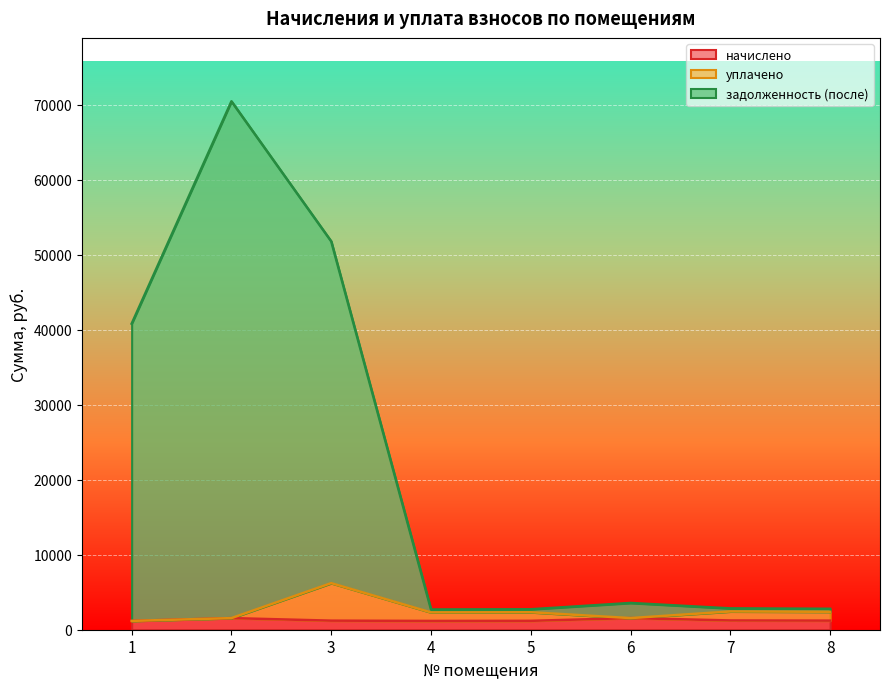

Which series has the largest total across all categories?

задолженность (после)